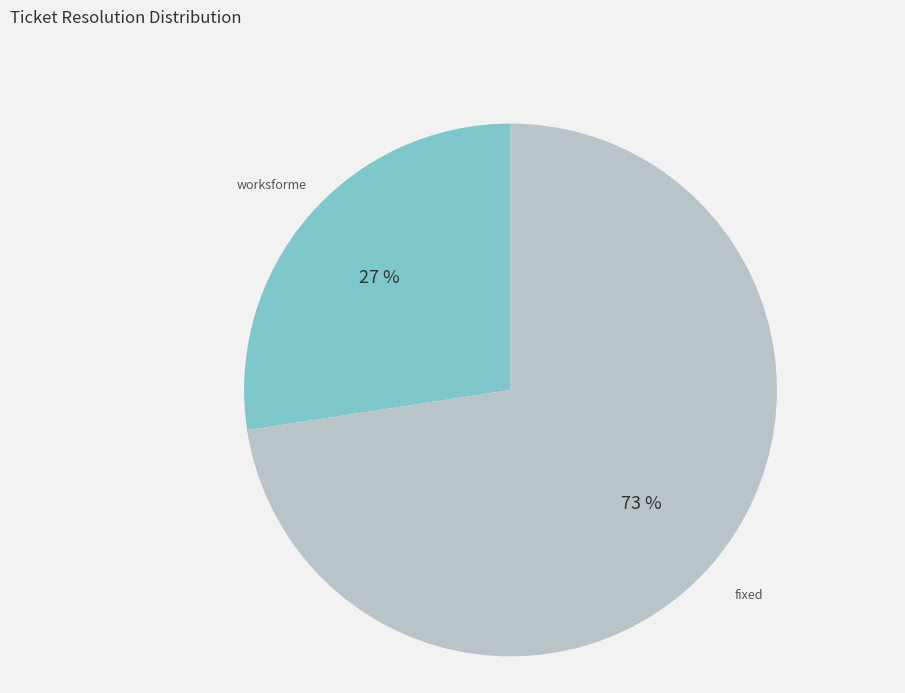

Approximately how many times larger is the value at worksforme compared to fixed?

0.4